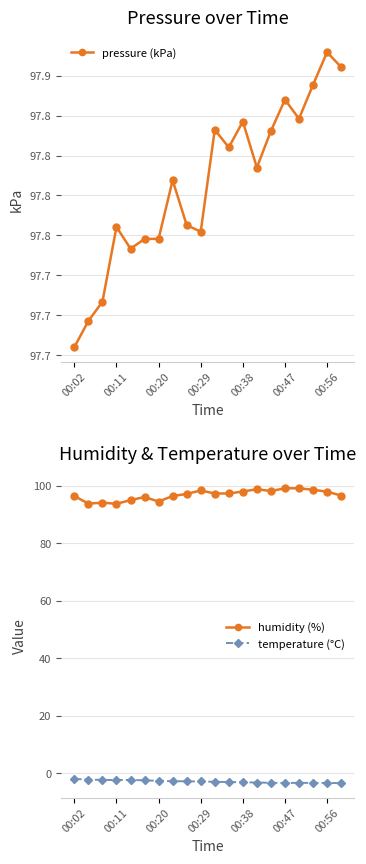

Reading right to left, extract all data points from this chart.

pressure (kPa): 97.9	97.9	97.8	97.8	97.8	97.8	97.8	97.8	97.8	97.8	97.8	97.8	97.8	97.7	97.7	97.7	97.8	97.7	97.7	97.7
humidity (%): 96.6	98.0	98.6	99.1	99.1	98.2	98.8	98.0	97.3	97.3	98.4	97.2	96.4	94.5	96.1	95.0	93.7	94.1	93.8	96.4
temperature (°C): -3.5	-3.4	-3.4	-3.3	-3.4	-3.3	-3.2	-3.1	-3.1	-3.0	-2.9	-2.8	-2.8	-2.6	-2.5	-2.3	-2.3	-2.3	-2.2	-2.0